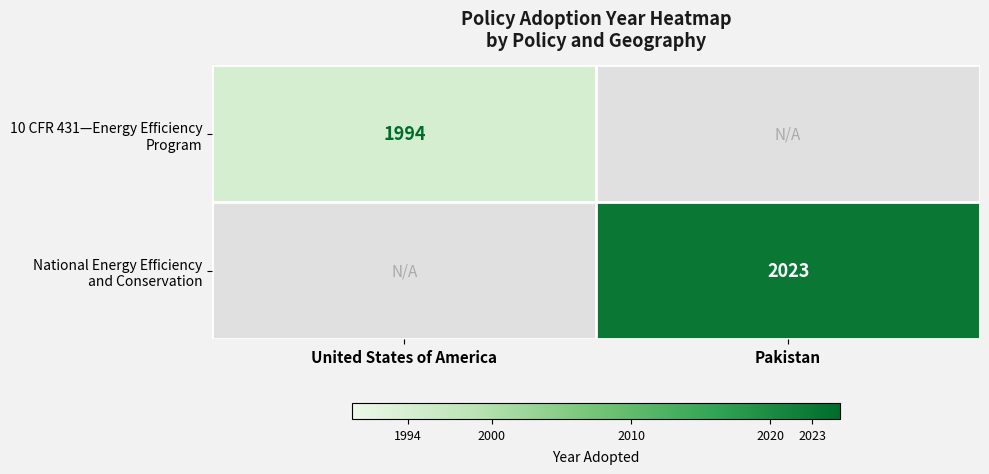

What is the sum of the National Energy Efficiency and Conservation values at Pakistan and United States of America?

2023